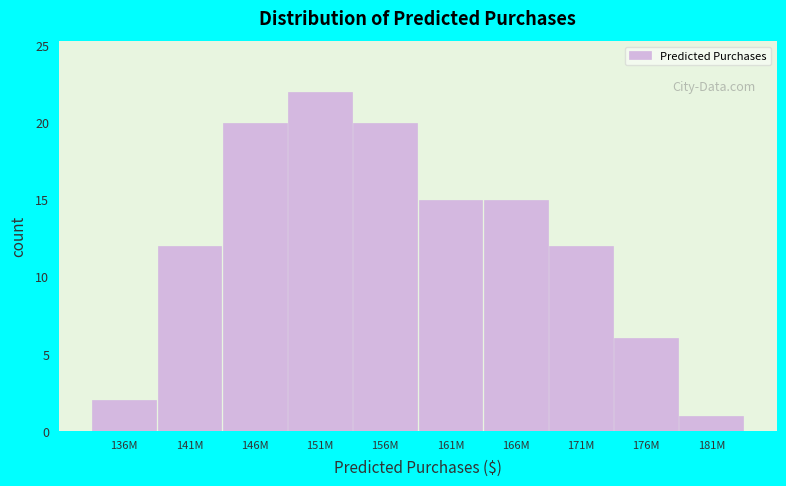

Reading left to right, transcribe all the data shown in this chart.

2	12	20	22	20	15	15	12	6	1